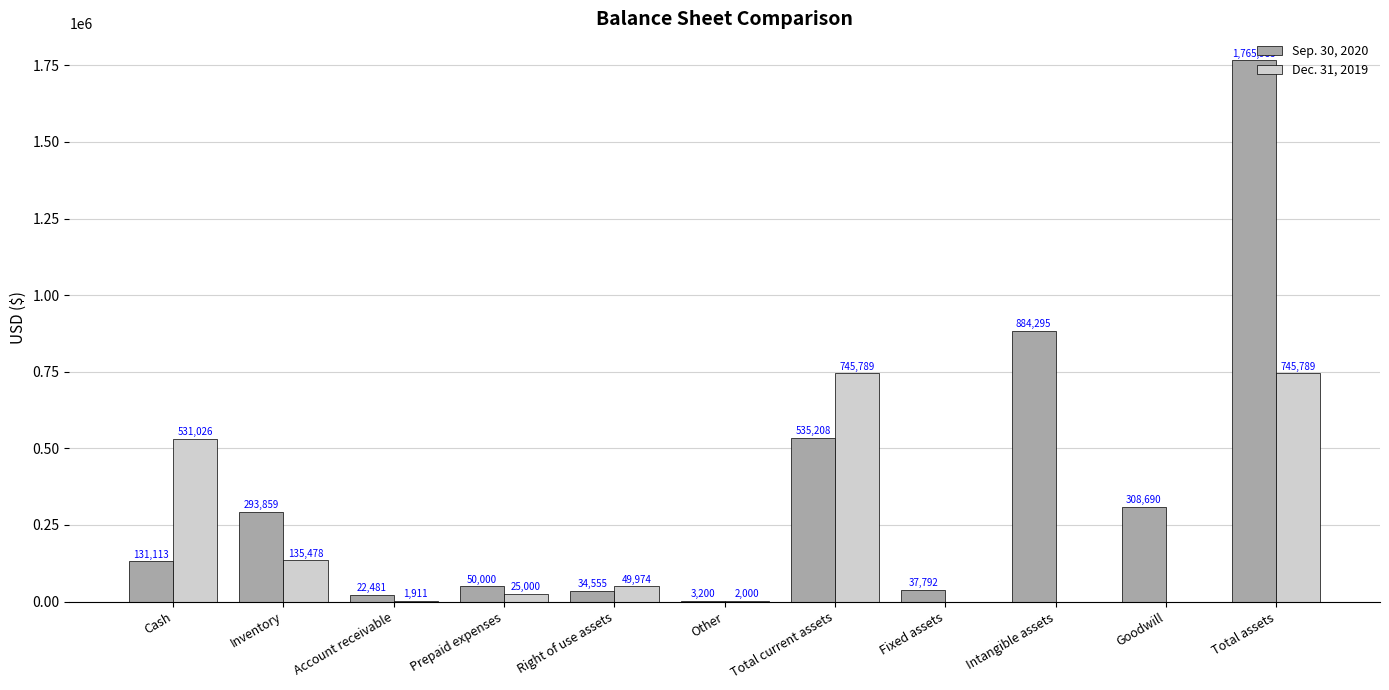

True or false: Sep. 30, 2020 has a value of 494383 at Intangible assets.

False